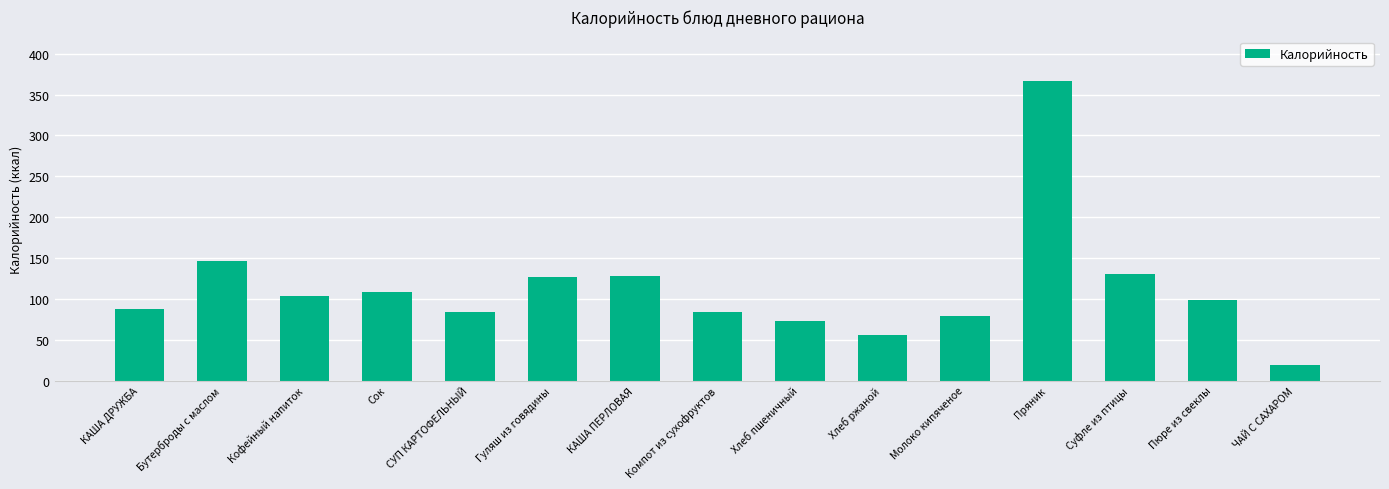

How many series are shown in this chart?

1